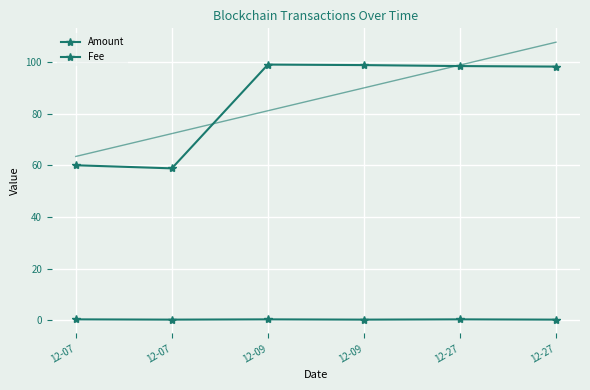

What is the average value of the Fee series?

0.2